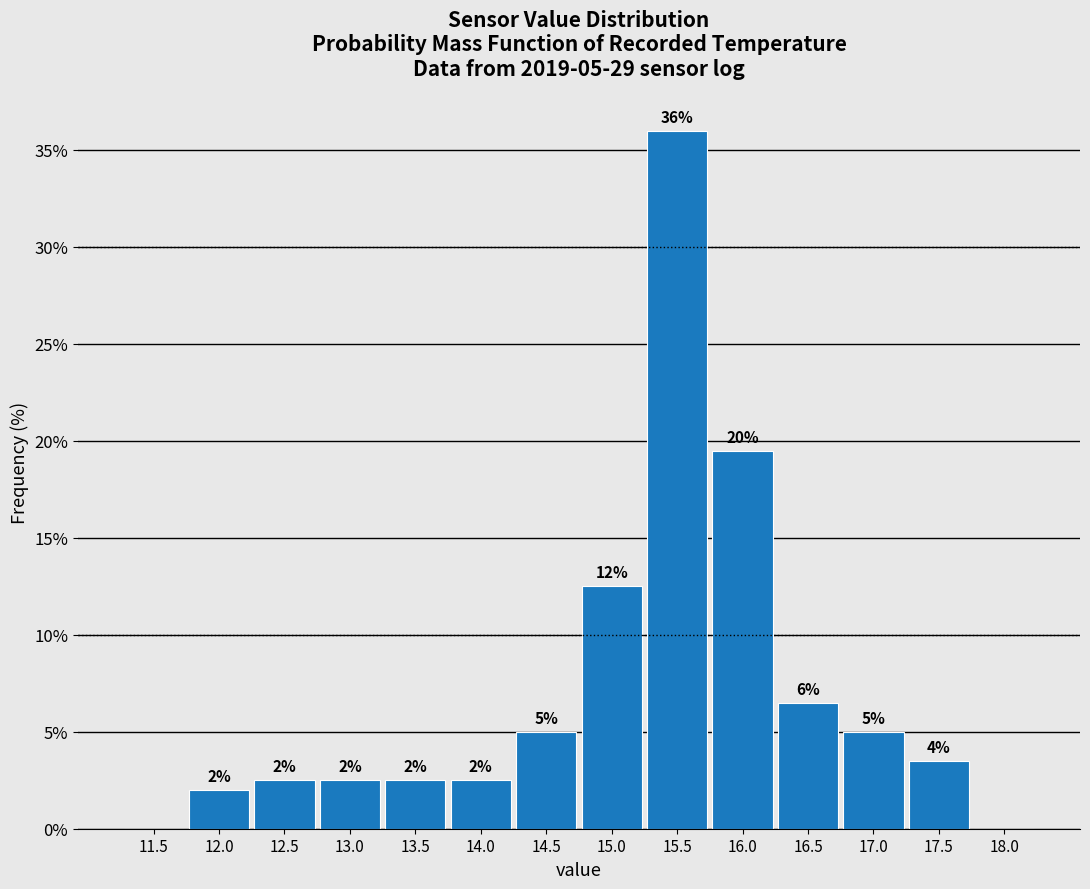

Which range on the x-axis has the tallest bar?

15.25 to 15.75